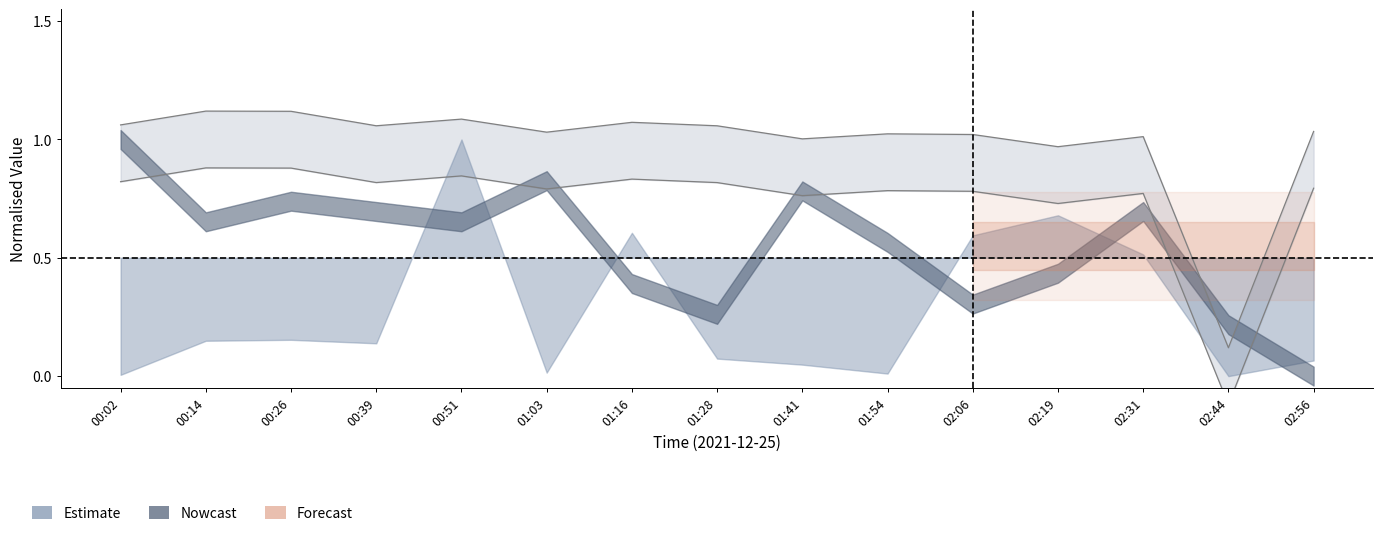

True or false: Humidity and Temp cross at least once.

False